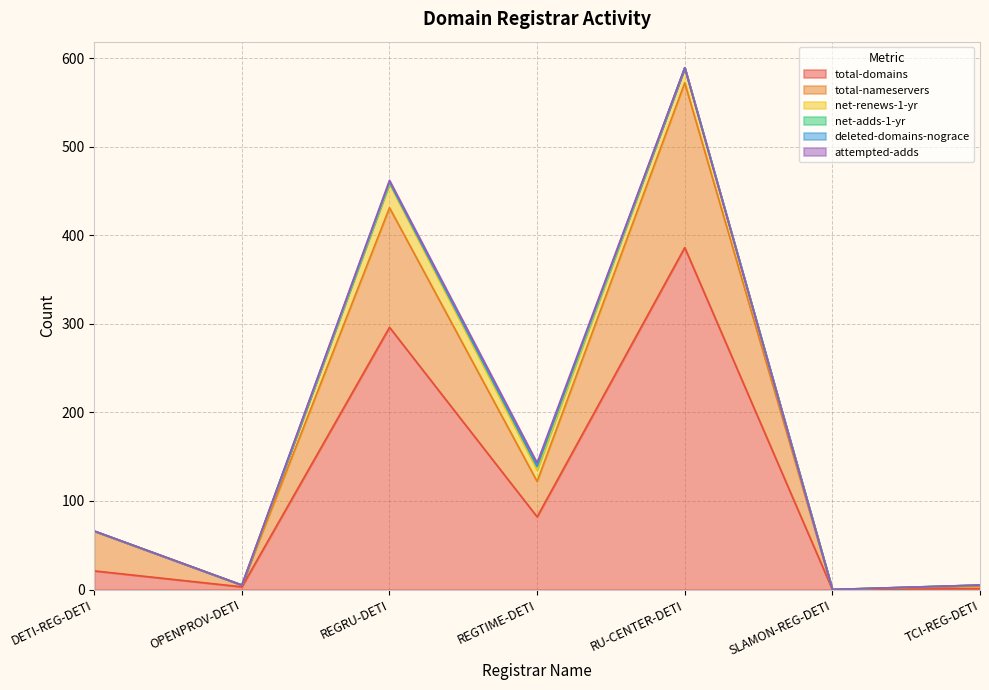

How many distinct data groups are displayed?

6